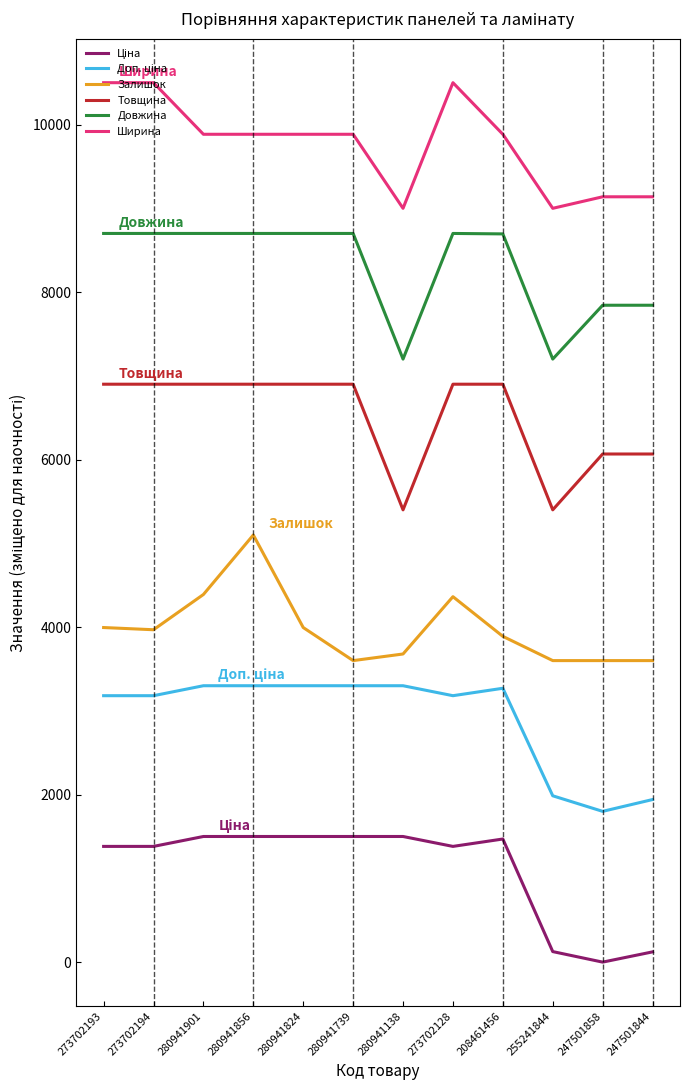

What is the difference between the second highest and minimum values in the Ширина series?

1500.0